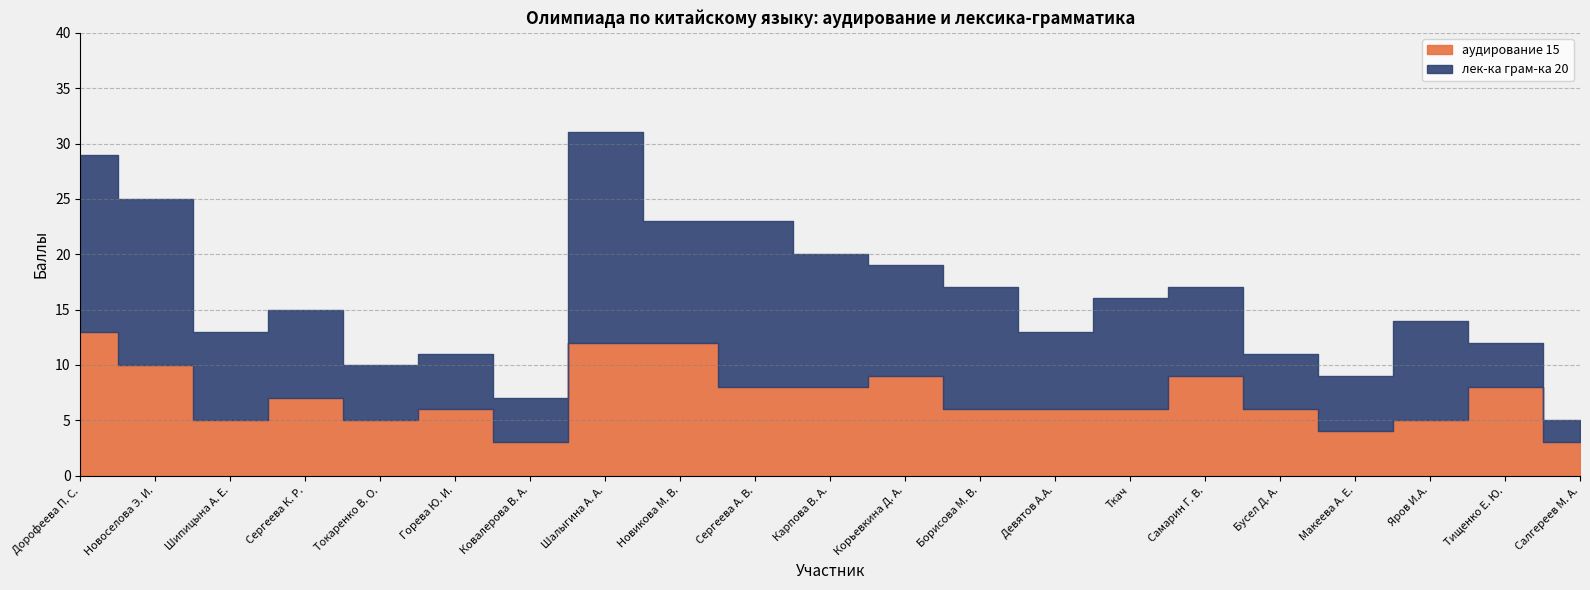

List the series in order of their overall mean, lowest first.

аудирование 15, лек-ка грам-ка 20